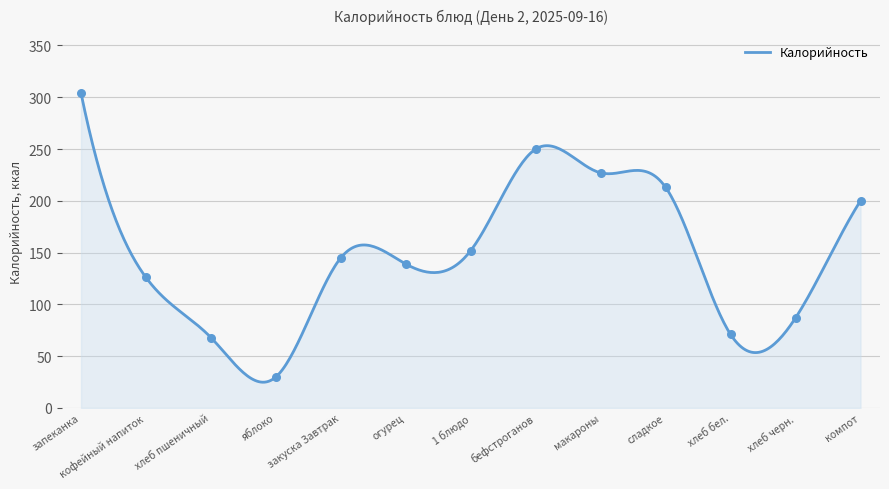

Which has a higher value, хлеб бел. or бефстроганов?

бефстроганов